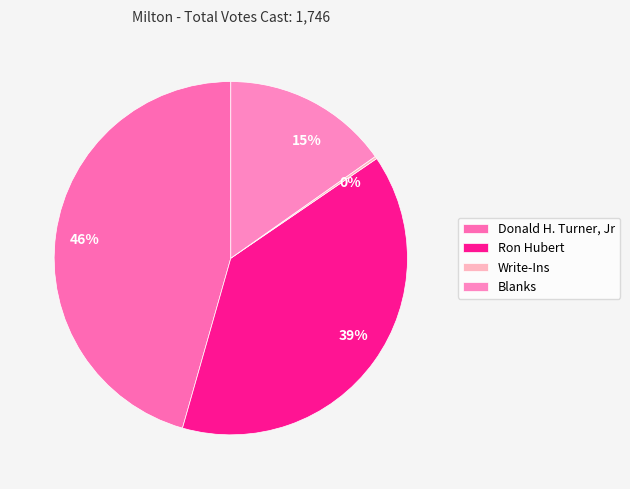

Between Ron Hubert and Donald H. Turner, Jr, which is larger?

Donald H. Turner, Jr